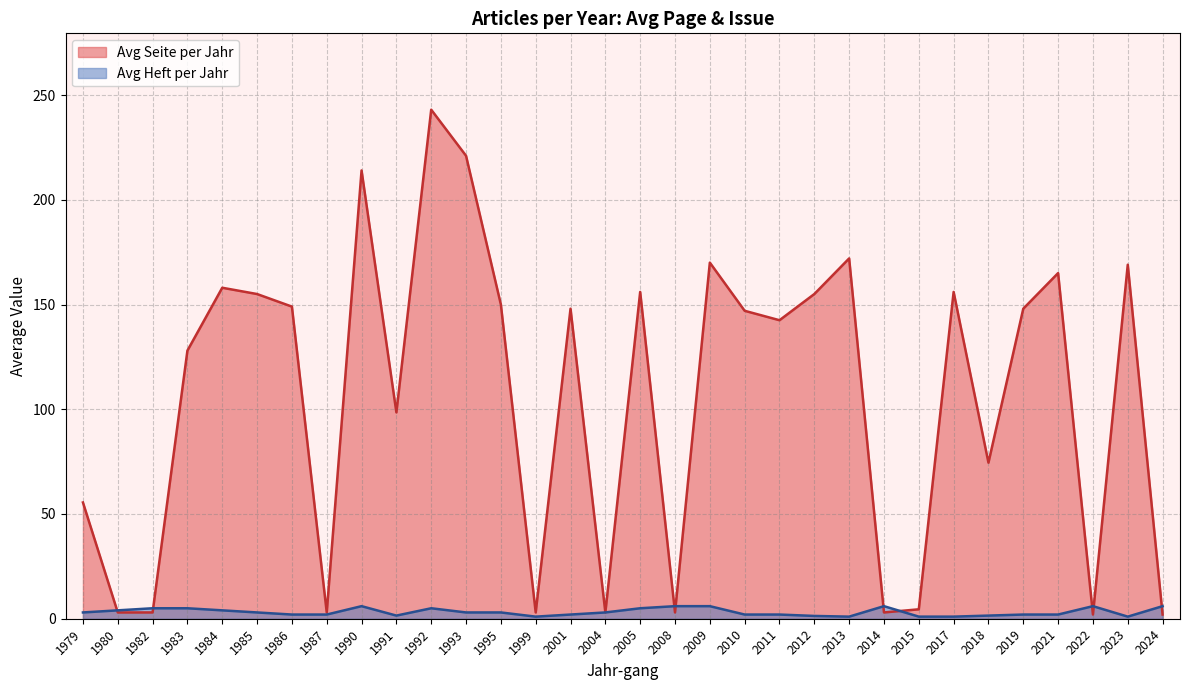

Which category has the highest value across all series?

1992